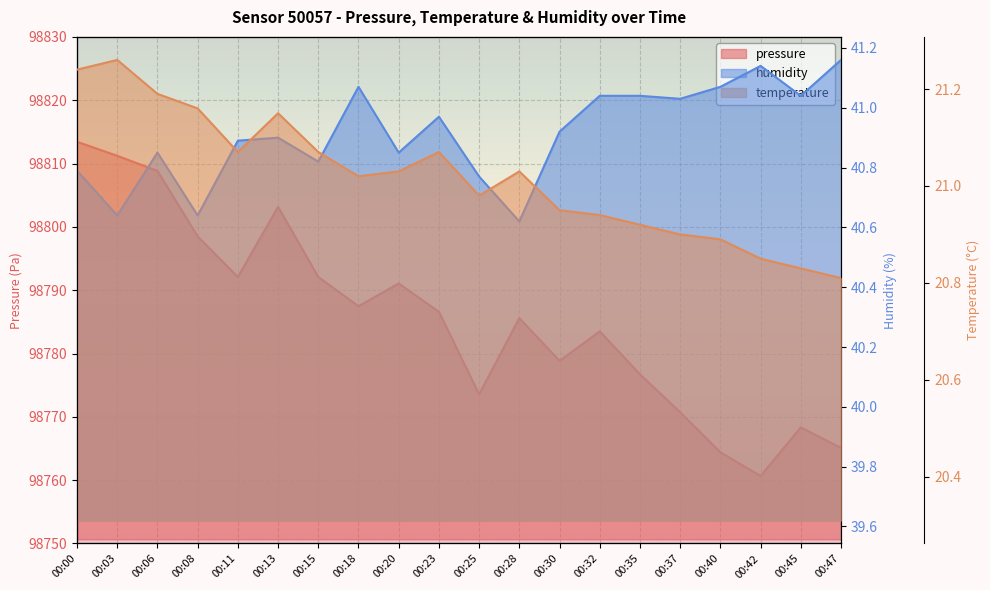

What is the spread (max minus min) of values at 00:47?

98744.3